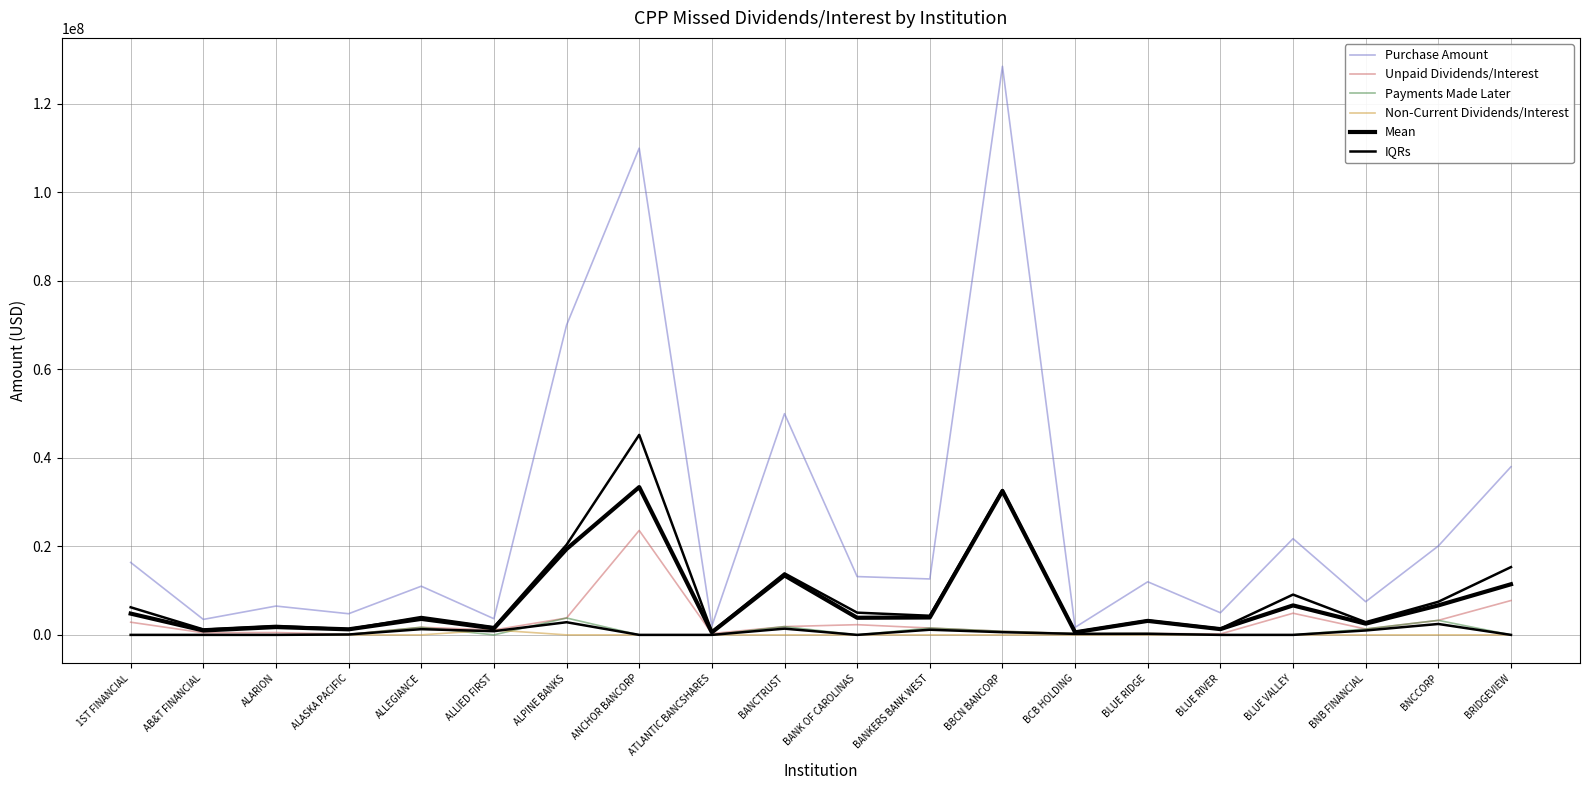

Where does the Payments Made Later series first go above 119525?

ALLEGIANCE